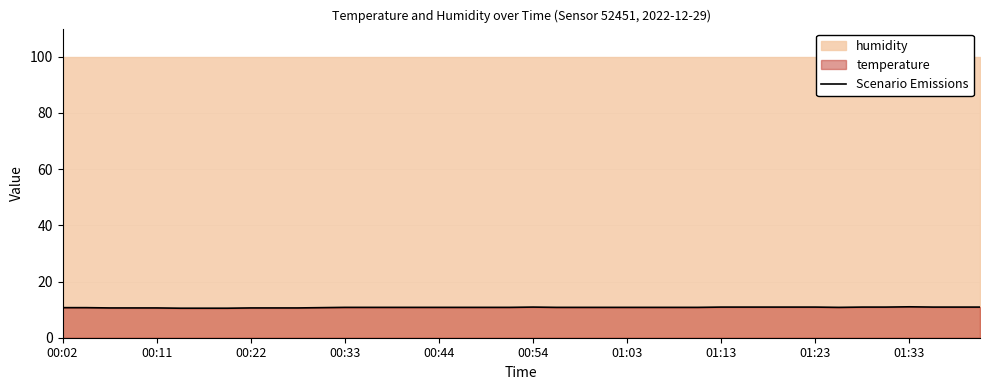

Is it true that Scenario Emissions equals 6.0 at 01:03?

False